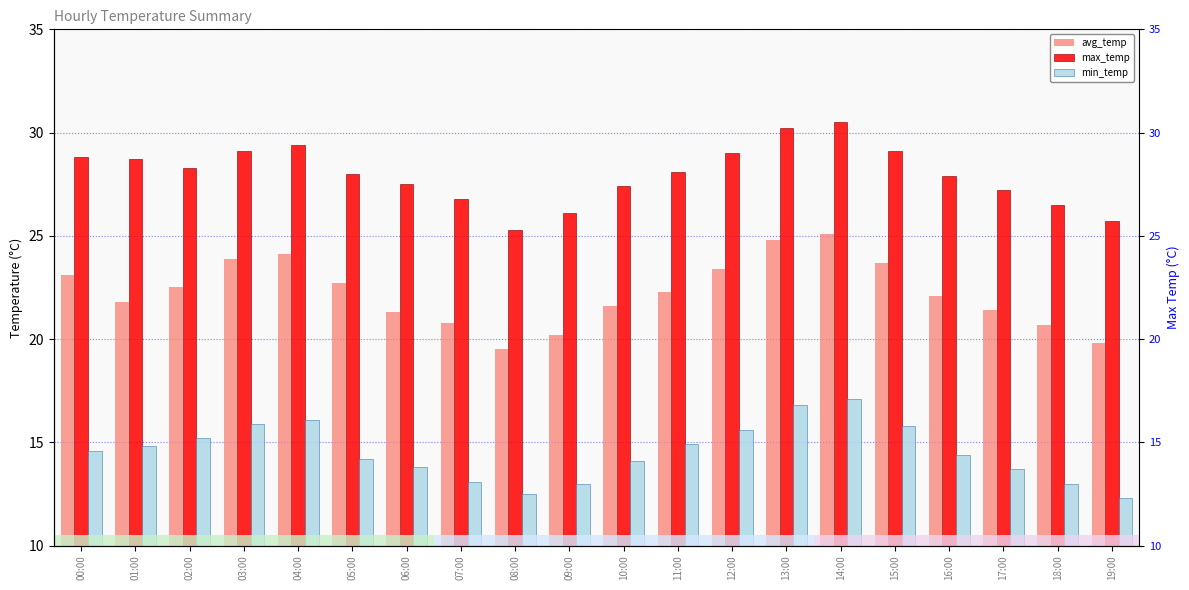

Reading right to left, extract all data points from this chart.

avg_temp: 19:00=19.8	18:00=20.7	17:00=21.4	16:00=22.1	15:00=23.7	14:00=25.1	13:00=24.8	12:00=23.4	11:00=22.3	10:00=21.6	09:00=20.2	08:00=19.5	07:00=20.8	06:00=21.3	05:00=22.7	04:00=24.1	03:00=23.9	02:00=22.5	01:00=21.8	00:00=23.1
max_temp: 19:00=25.7	18:00=26.5	17:00=27.2	16:00=27.9	15:00=29.1	14:00=30.5	13:00=30.2	12:00=29.0	11:00=28.1	10:00=27.4	09:00=26.1	08:00=25.3	07:00=26.8	06:00=27.5	05:00=28.0	04:00=29.4	03:00=29.1	02:00=28.3	01:00=28.7	00:00=28.8
min_temp: 19:00=12.3	18:00=13.0	17:00=13.7	16:00=14.4	15:00=15.8	14:00=17.1	13:00=16.8	12:00=15.6	11:00=14.9	10:00=14.1	09:00=13.0	08:00=12.5	07:00=13.1	06:00=13.8	05:00=14.2	04:00=16.1	03:00=15.9	02:00=15.2	01:00=14.8	00:00=14.6